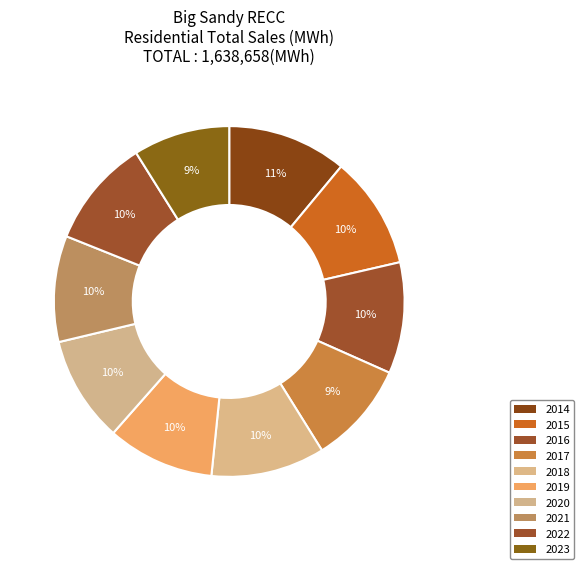

Is the sum of 2017 and 2016 greater than half?

No